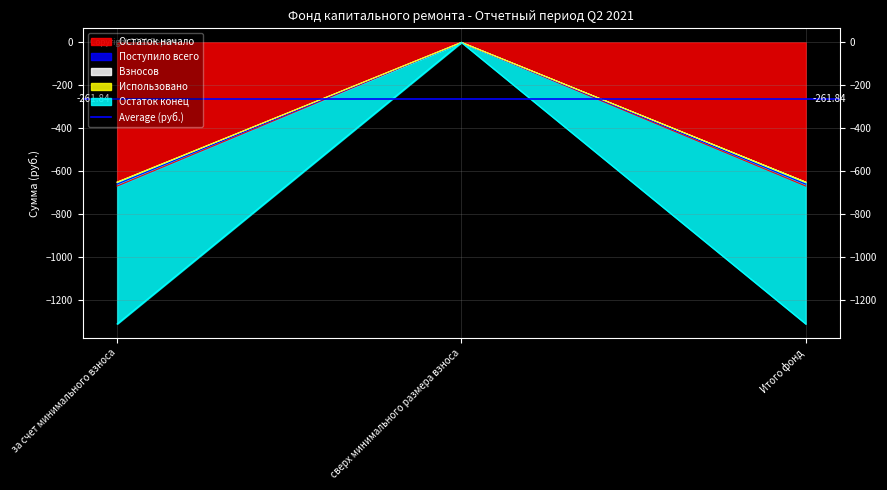

At which label is Остаток конец closest to -329?

сверх минимального размера взноса